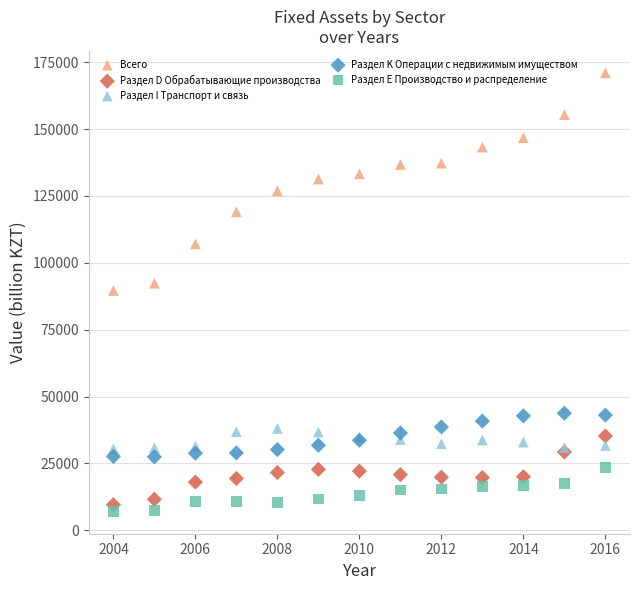

Which series contains the highest Y value?

Всего